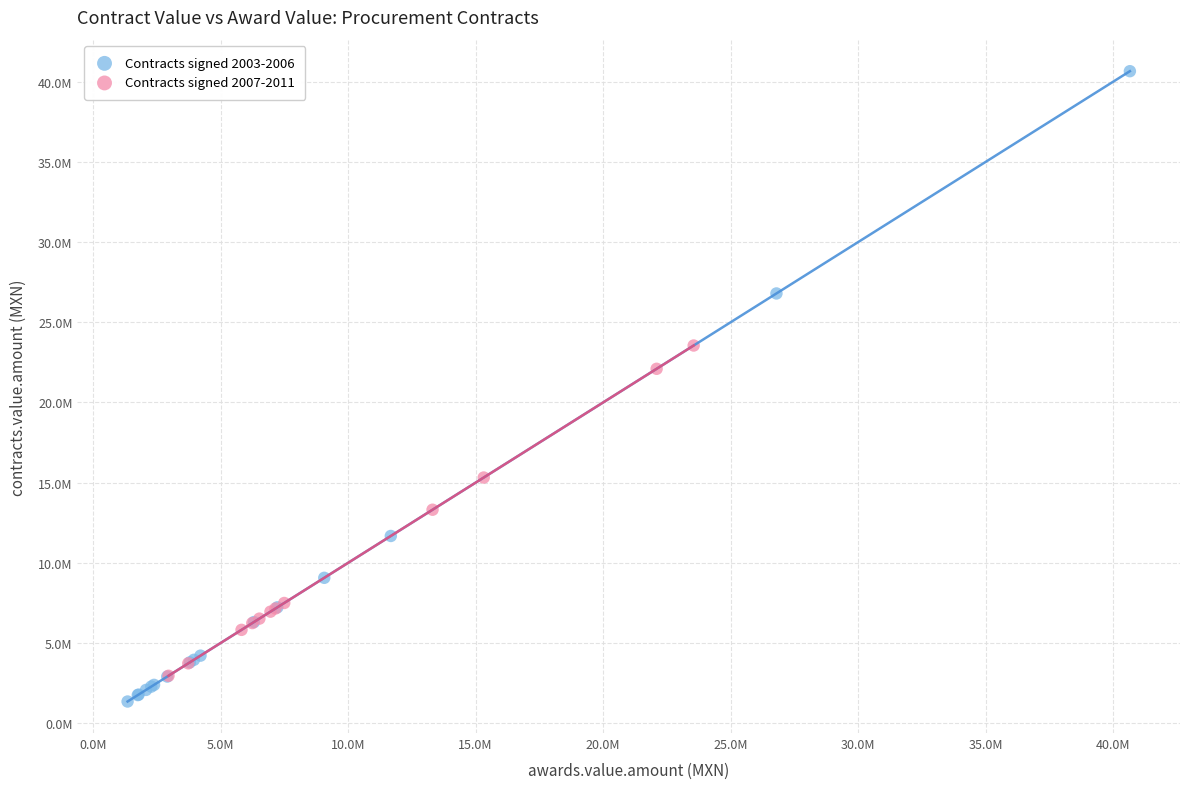

Which series contains the highest Y value?

Contracts signed 2003-2006